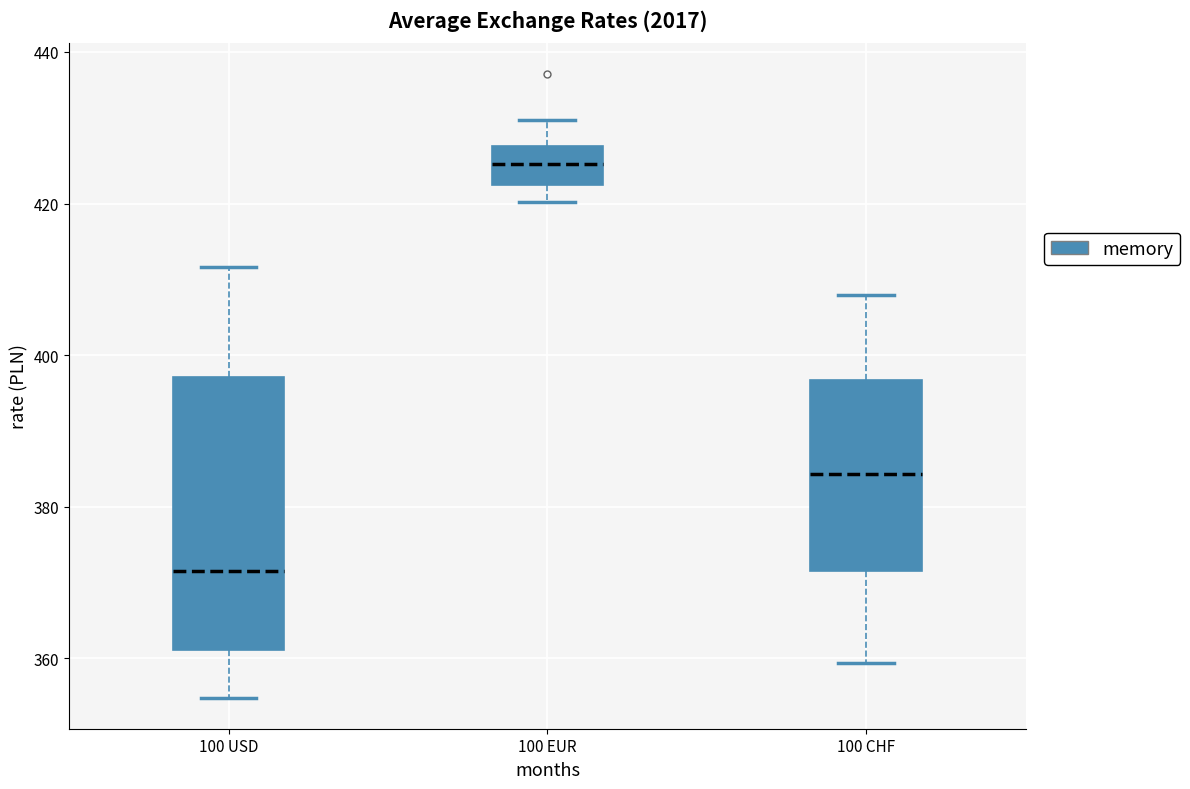

Where is the upper edge of the box for 100 EUR on the y-axis? The values are not printed on the chart, so give them approximately, as read against the axis.

428